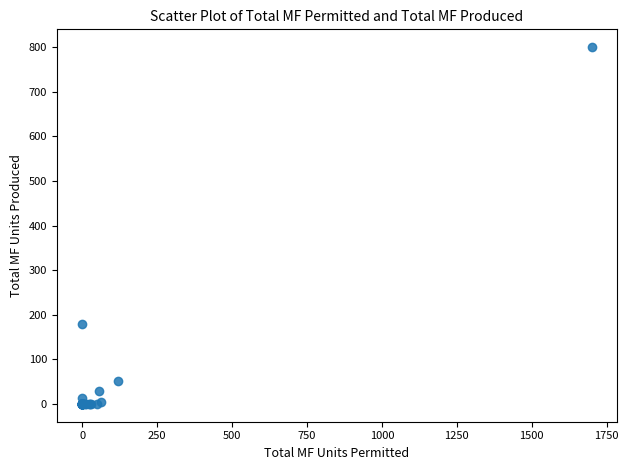

What Y value in the scatter plot is closest to 400?

180